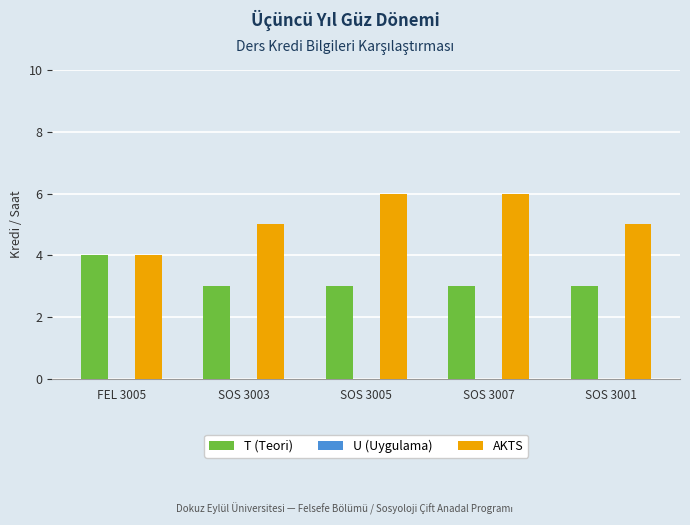

The T (Teori) series shows 1 at SOS 3007. True or false?

False